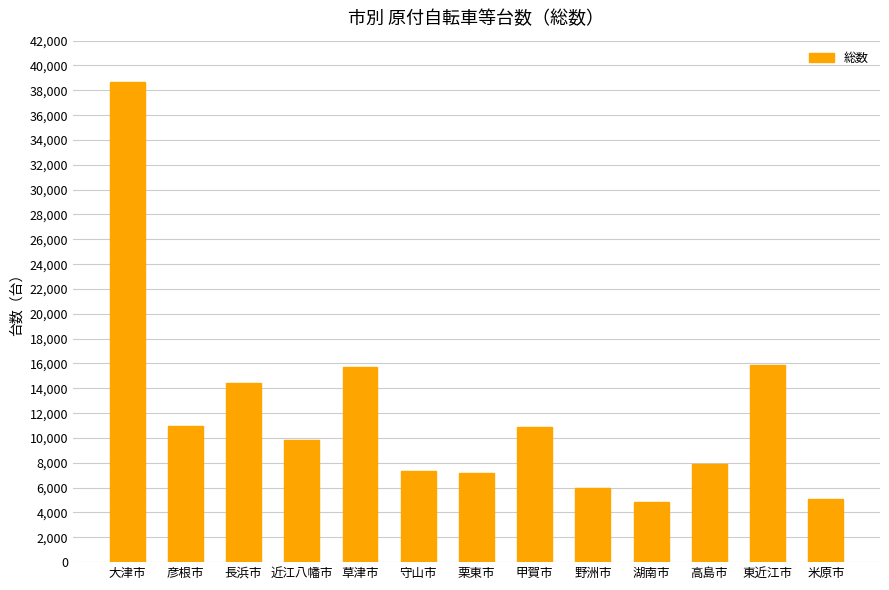

Does the chart contain any negative values?

No